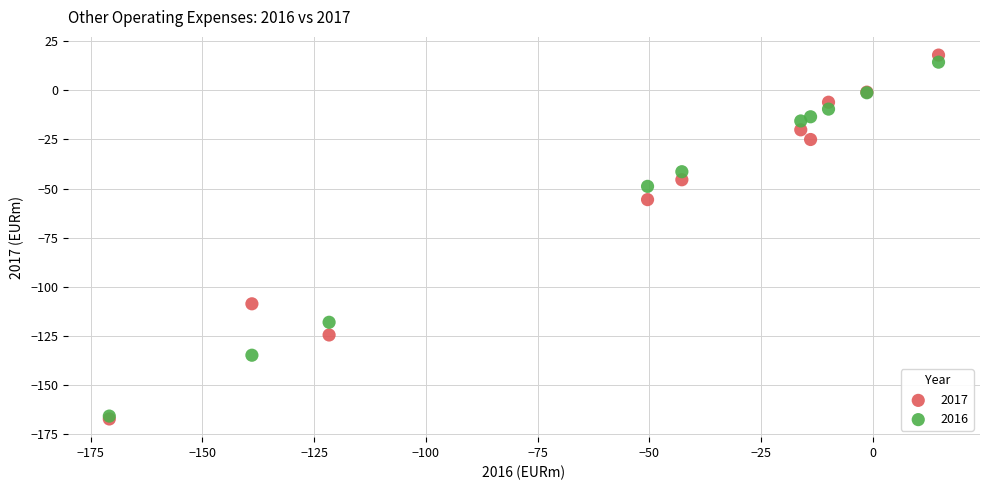

In the 2017 series, what Y value is closest to -74?

-55.6